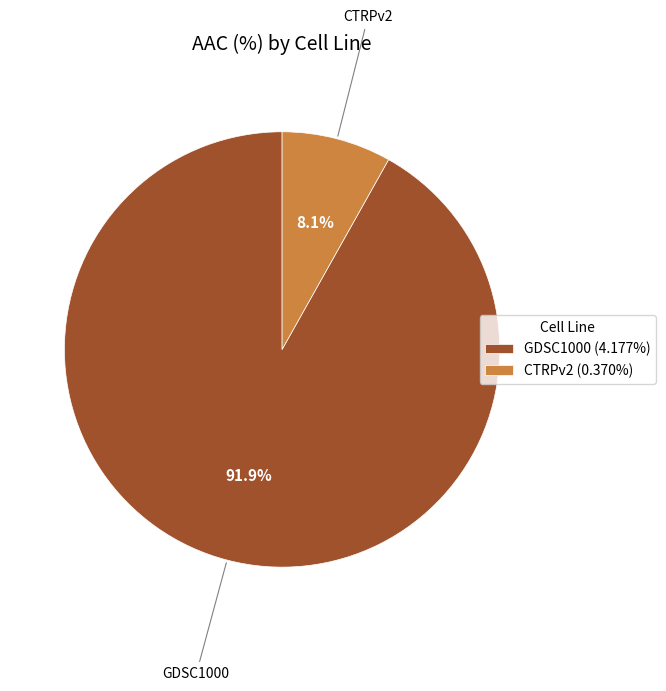

What portion of the pie excludes CTRPv2?

91.9%